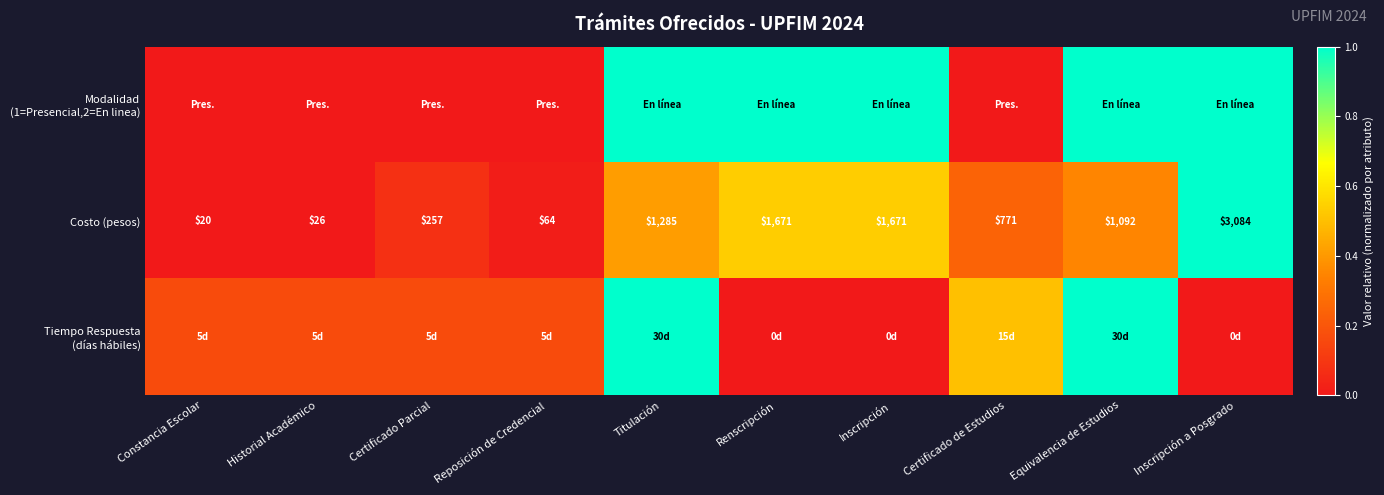

At which label does Costo (pesos) first exceed 1092?

Titulación